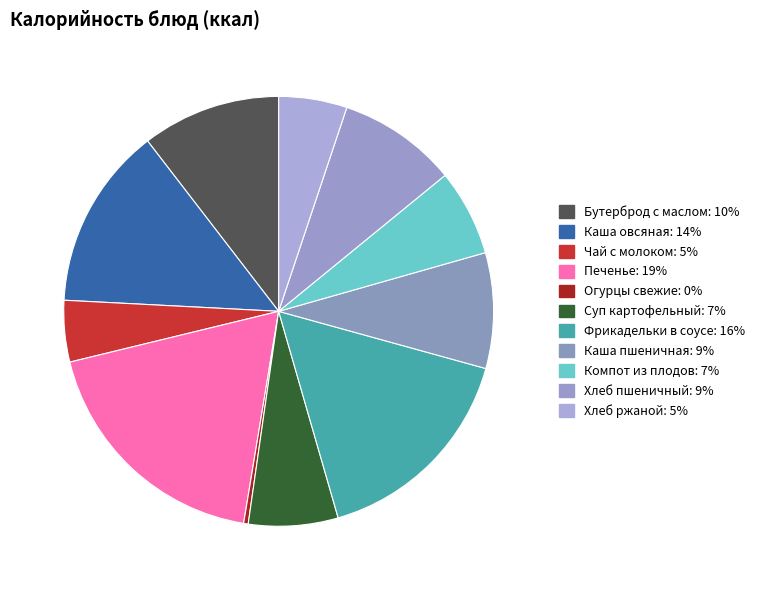

Is it true that Огурцы свежие is 14% of the pie?

False